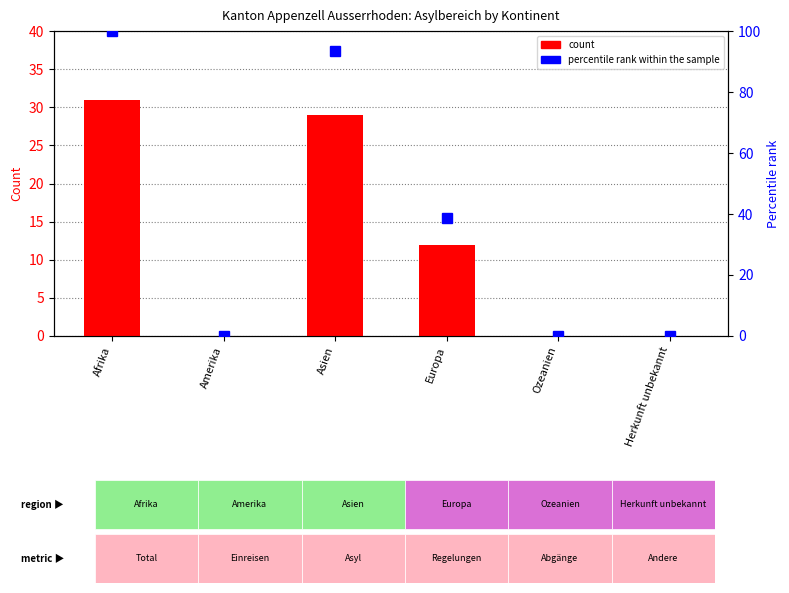

List the series in order of their peak value, lowest first.

Total (col_1), percentile rank within the sample